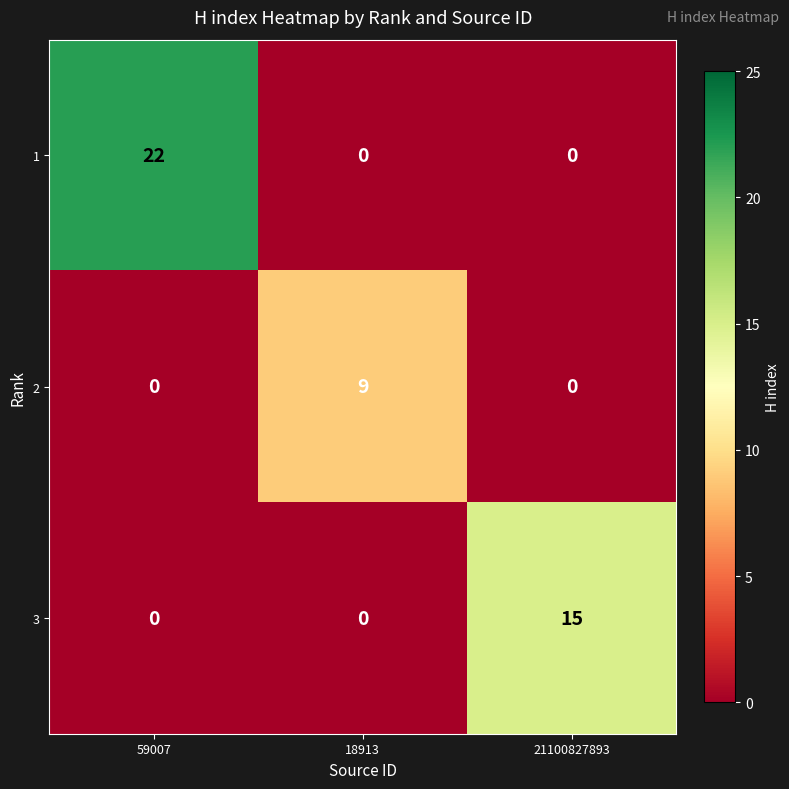

At which category is the sum across all series the highest?

59007